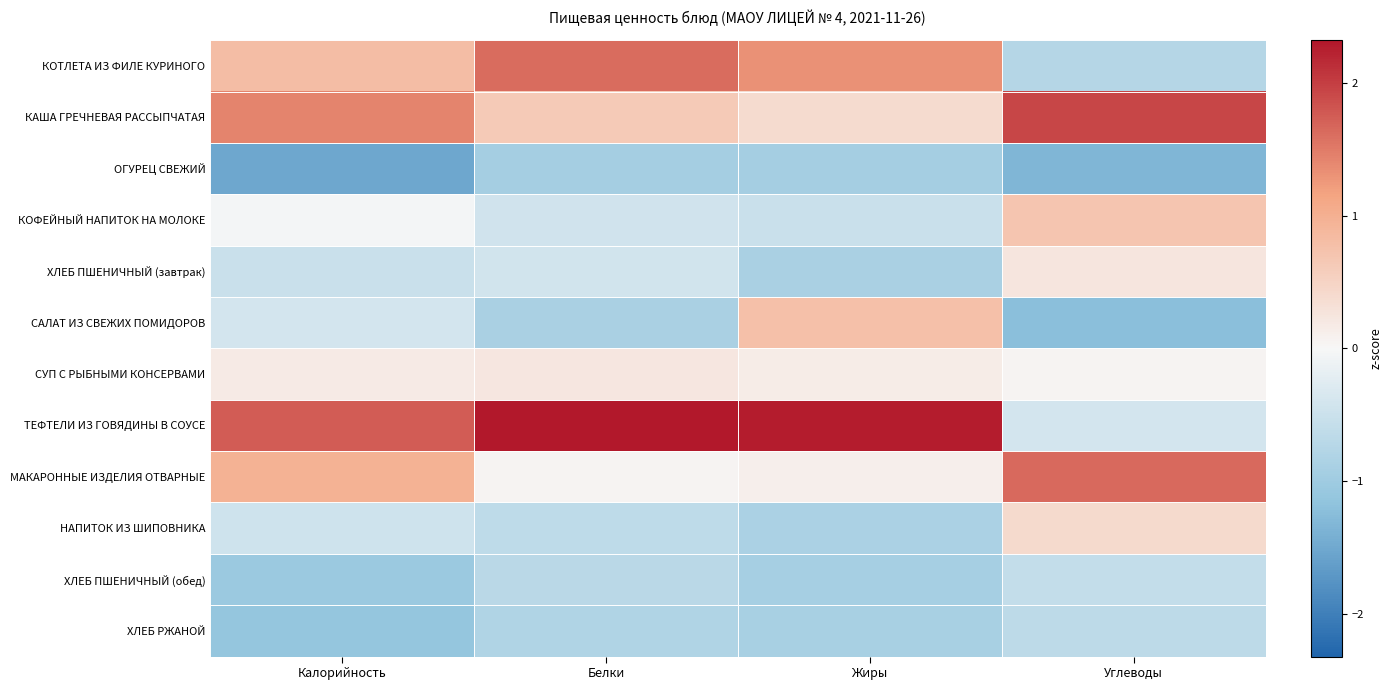

Which has a higher value, Углеводы or Калорийность?

Калорийность